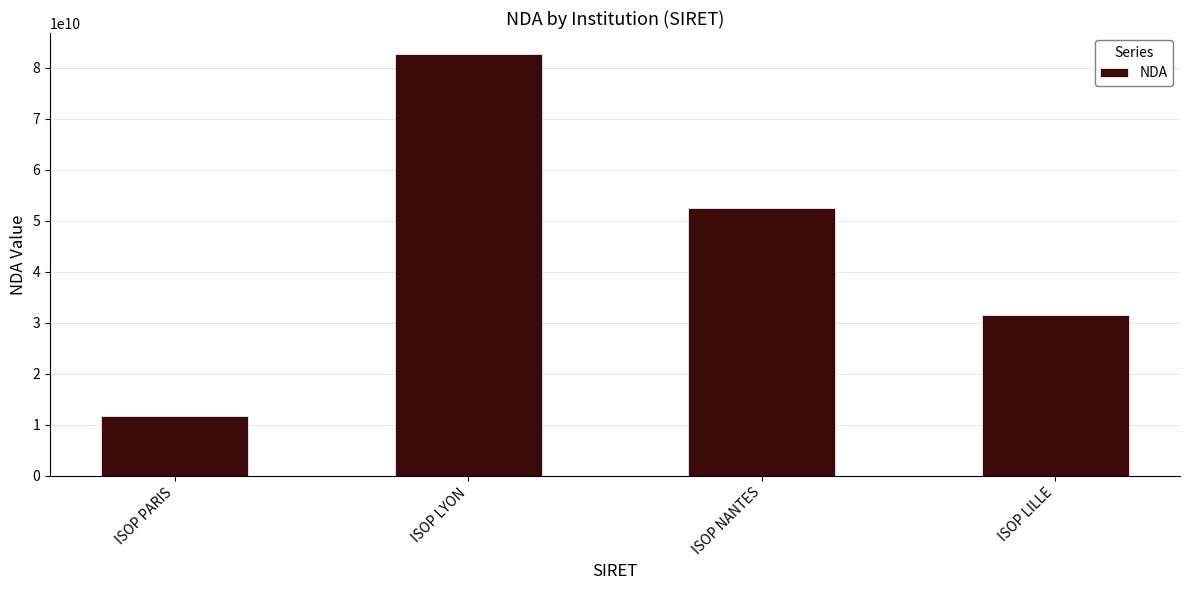

Reading left to right, what are all the values shown in this chart?

ISOP PARIS=11753179275	ISOP LYON=82690727769	ISOP NANTES=52440420844	ISOP LILLE=31590740959